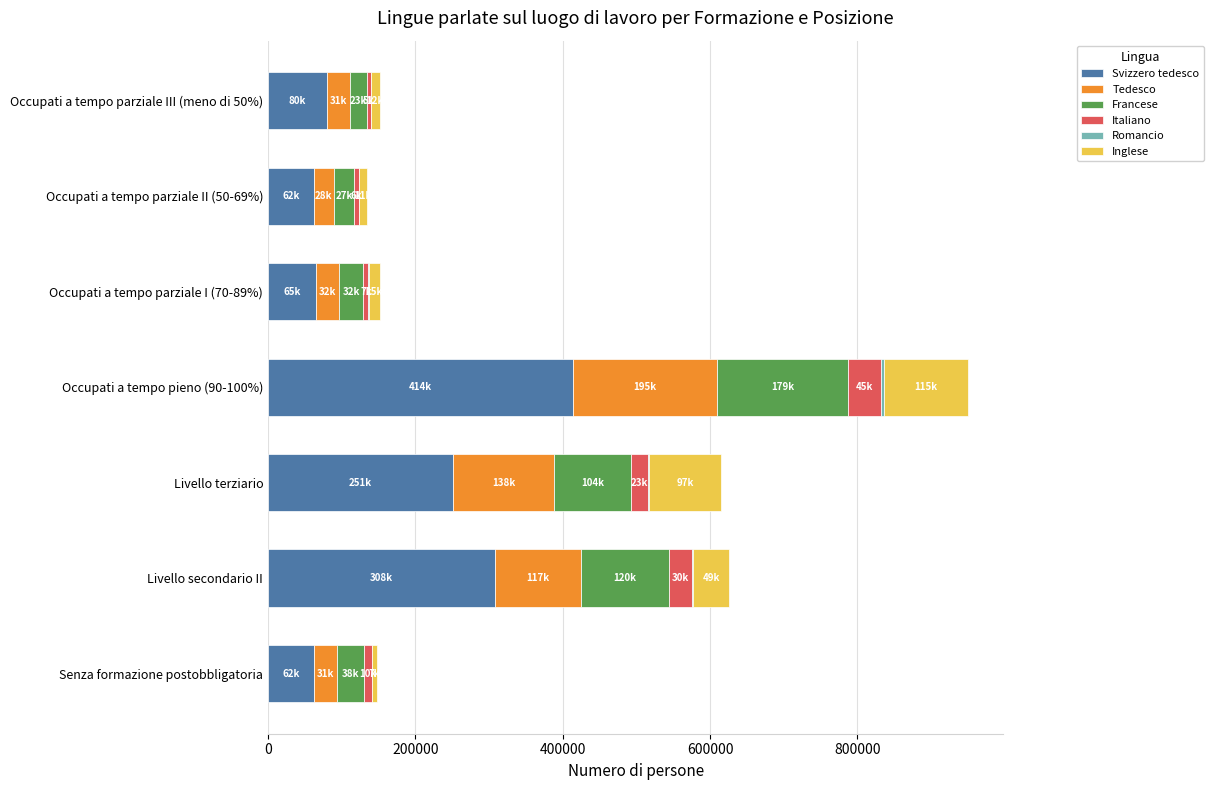

At which category is the sum across all series the highest?

Occupati a tempo pieno (90-100%)